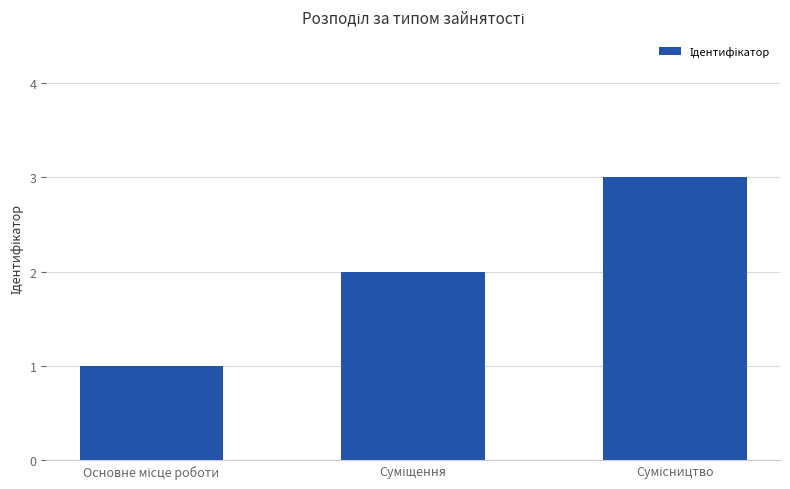

What is the greatest value displayed?

3